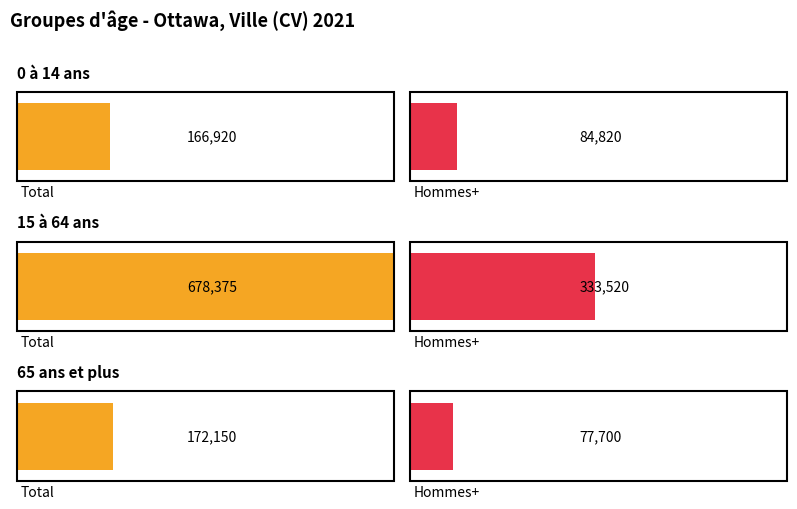

At which label is Femmes+ closest to 213477?

65 ans et plus